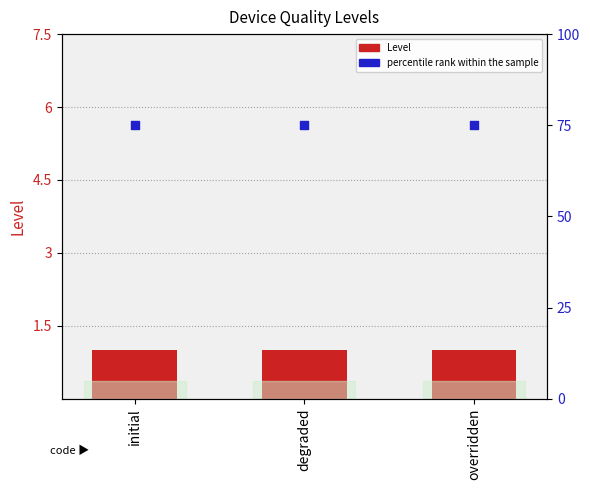

Which series contains the highest Y value?

percentile rank within the sample